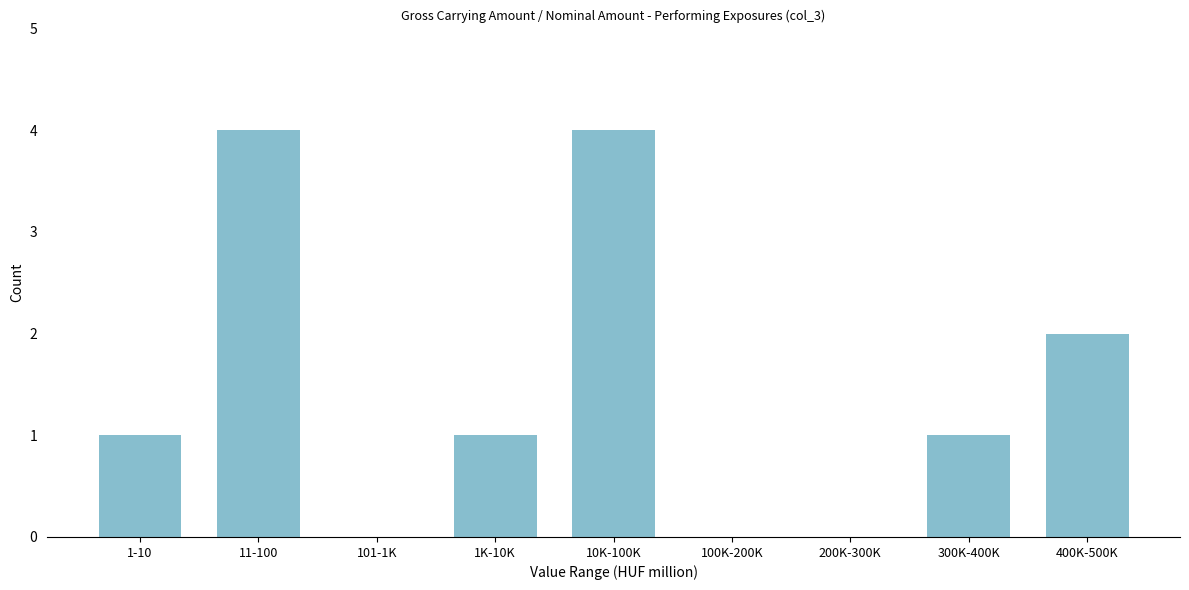

Reading left to right, what are all the values shown in this chart?

1-10=1	11-100=4	101-1K=0	1K-10K=1	10K-100K=4	100K-200K=0	200K-300K=0	300K-400K=1	400K-500K=2